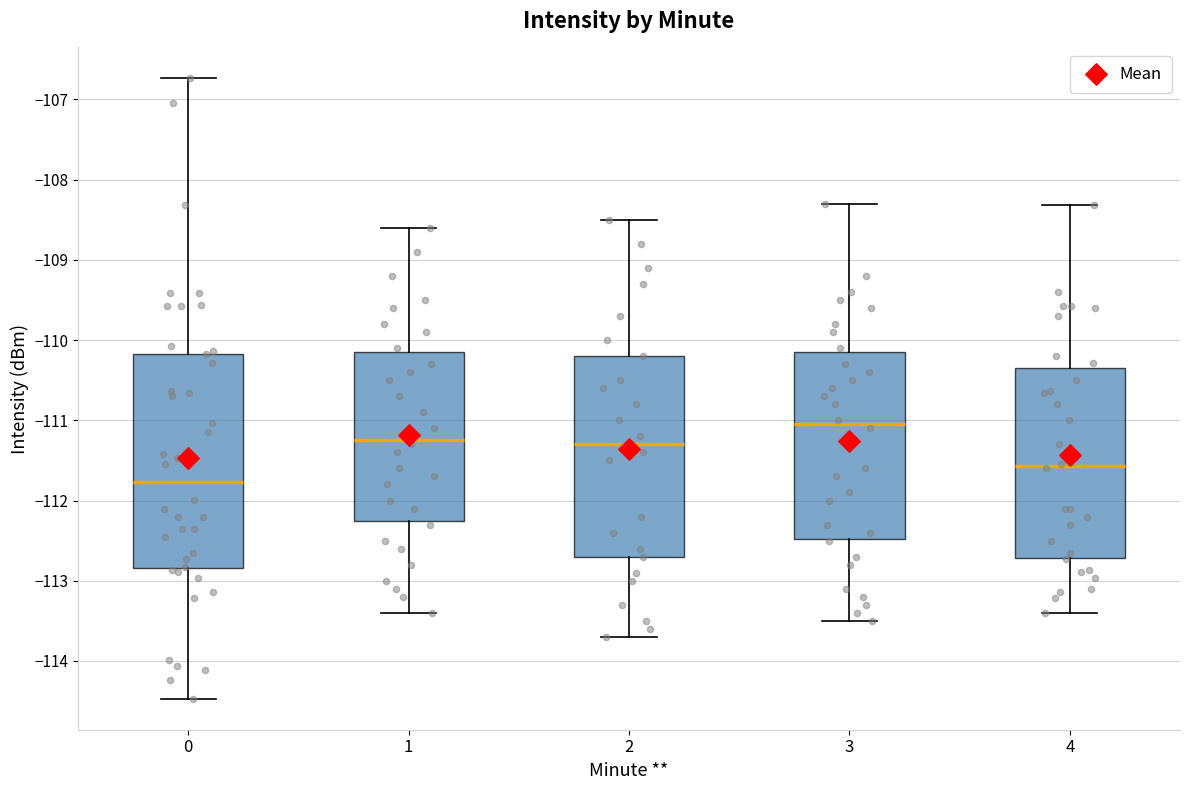

Which box's median line is the highest?

3